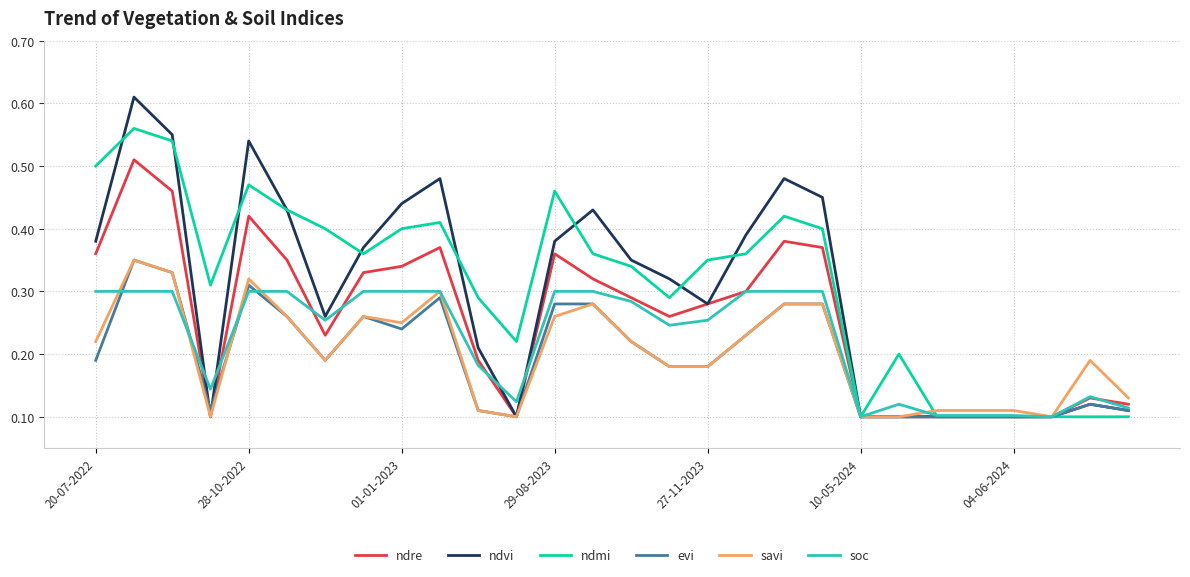

Which series has the widest spread of values?

ndvi